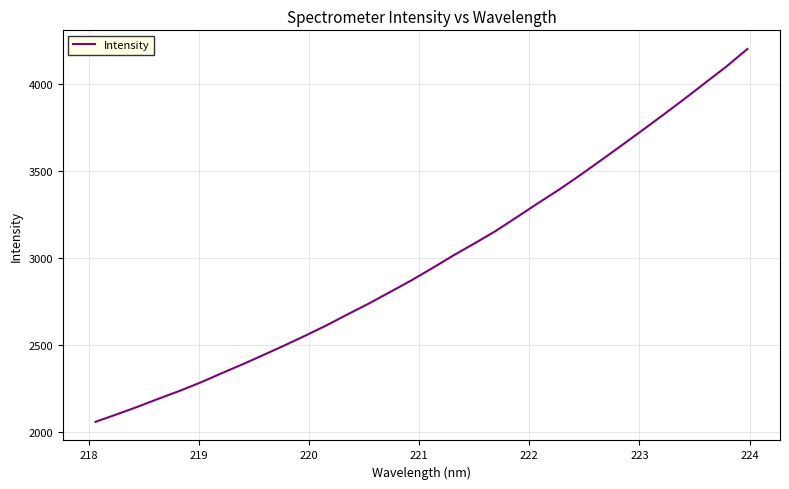

What is the minimum value shown in the chart?

2060.0